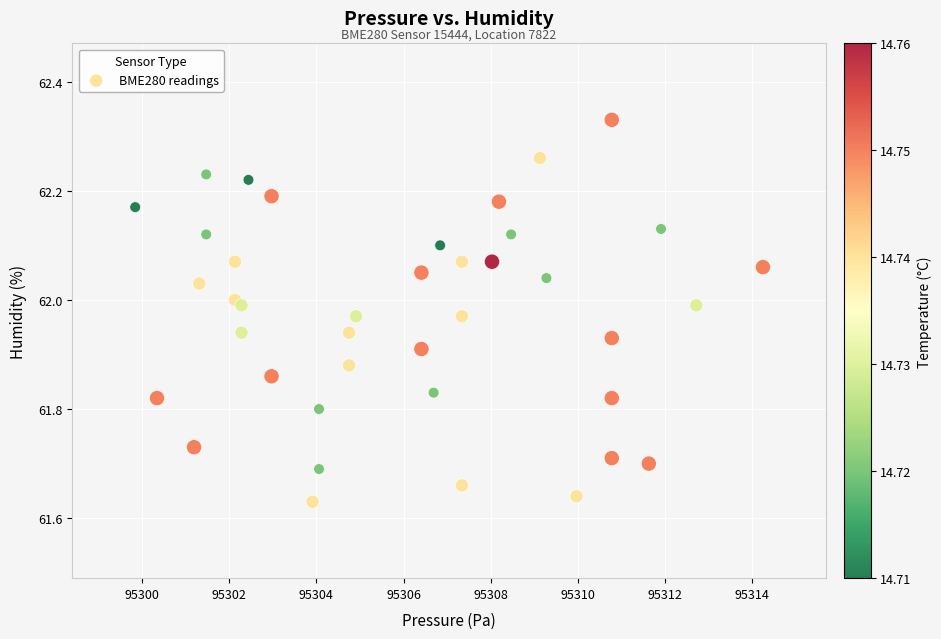

What is the range of X values (max minus min)?

14.4